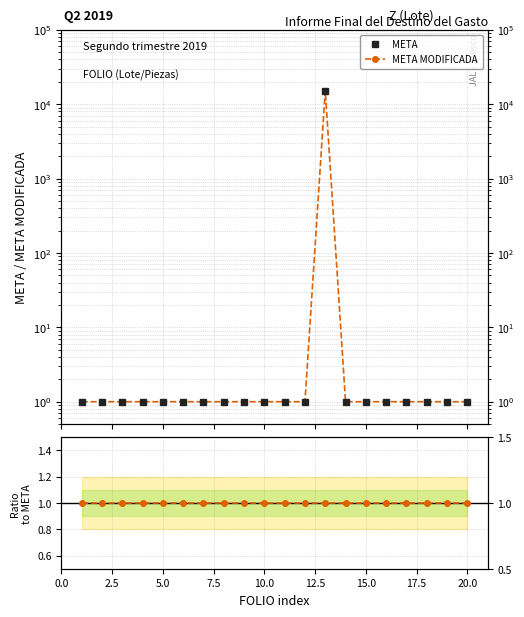

What is the value of the META MODIFICADA point at the 2nd from the left?

1